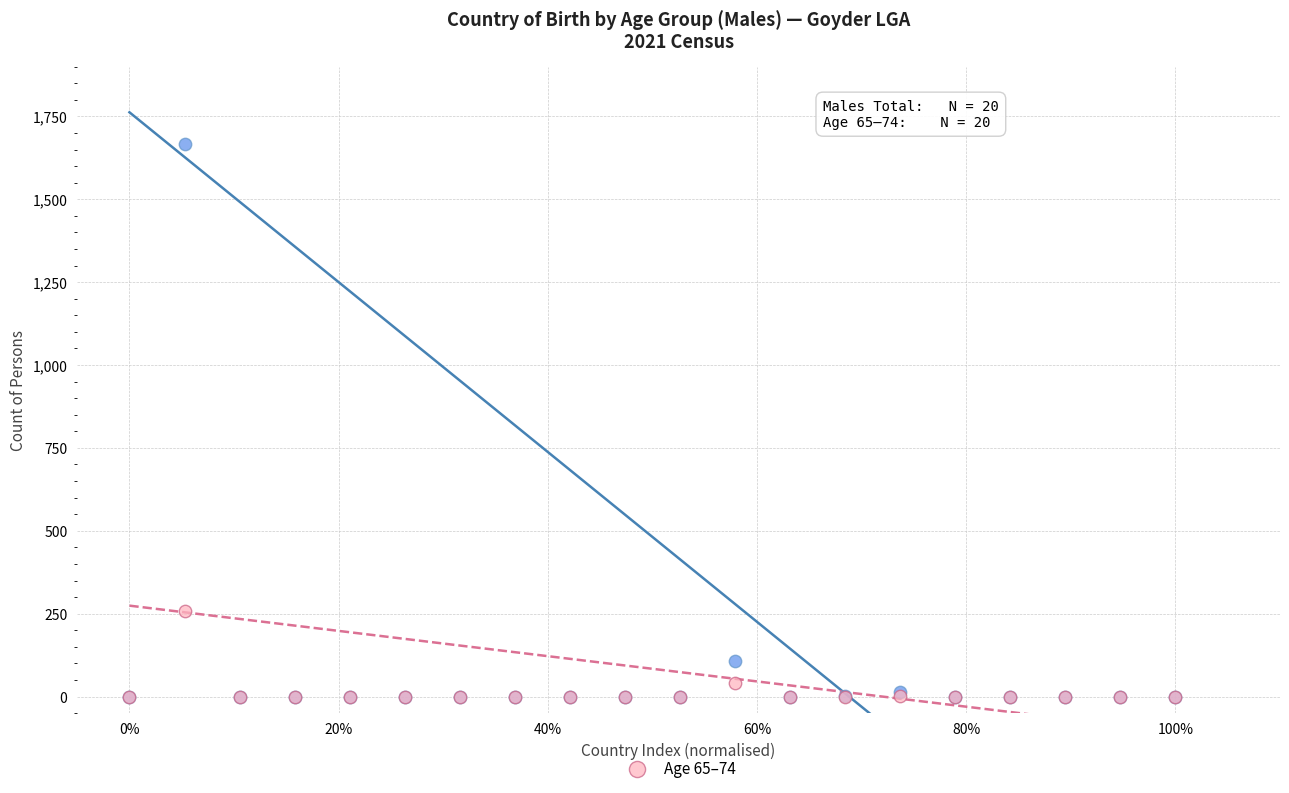

Across all series, what Y value is closest to 834?

257